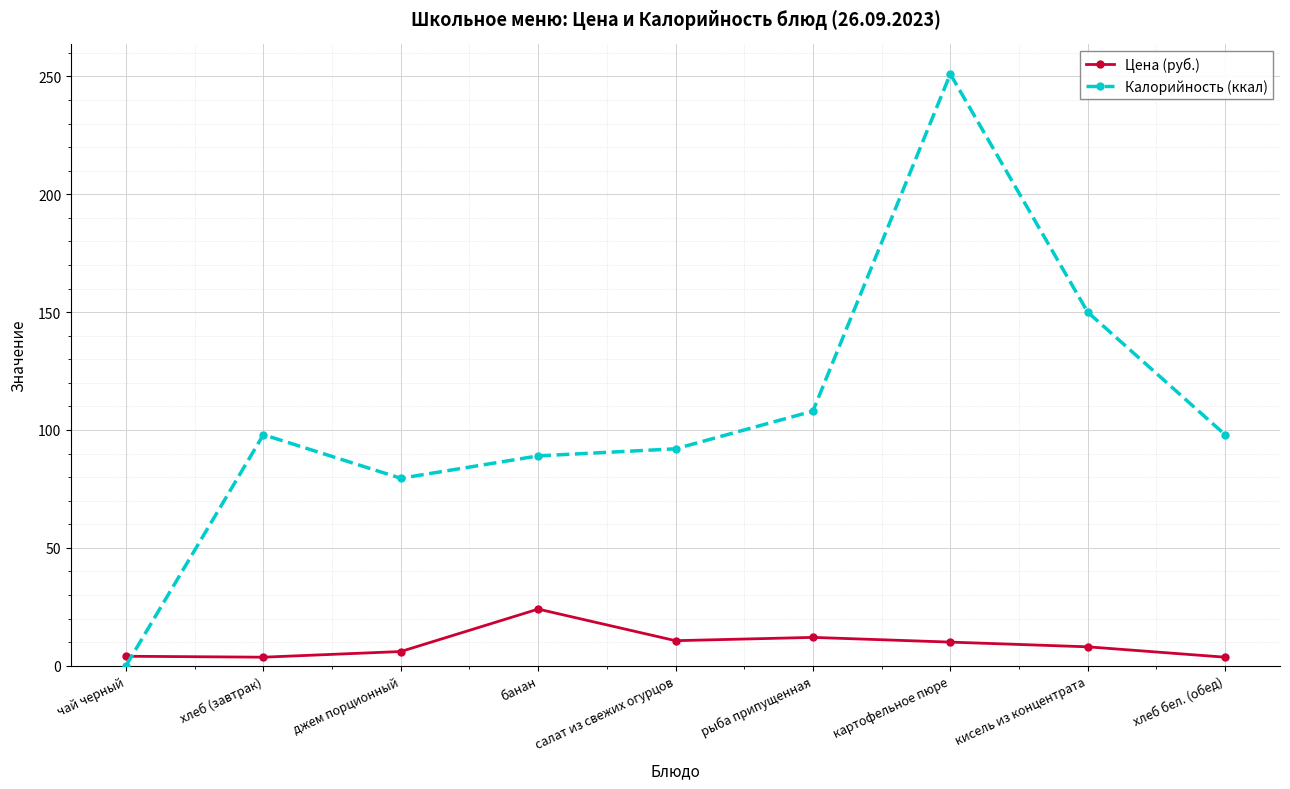

In Калорийность (ккал), how many points are lower than both neighbors (excluding endpoints)?

1